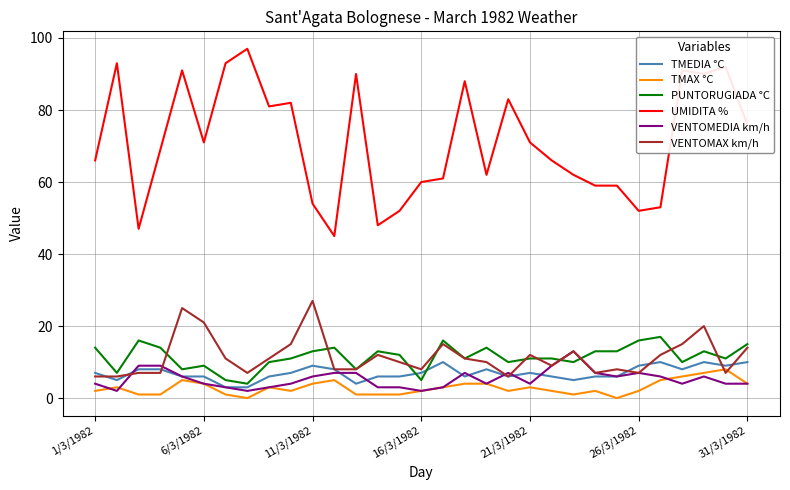

Which series has the largest range (max minus min)?

UMIDITA %